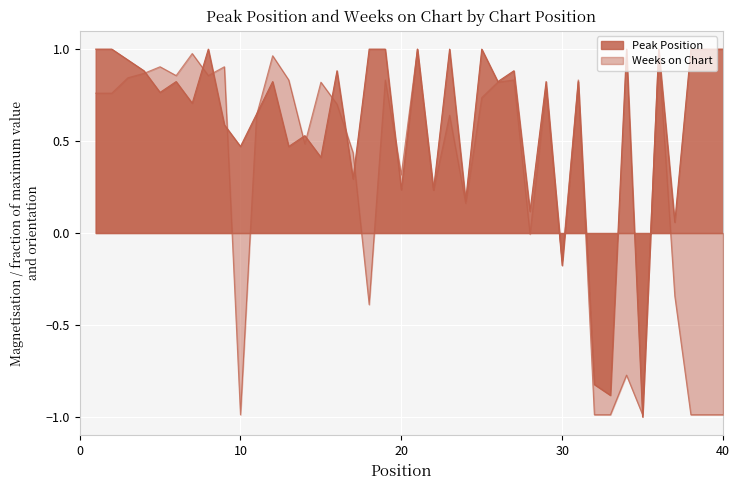

What are all the series names shown in the legend?

Peak Position, Weeks on Chart